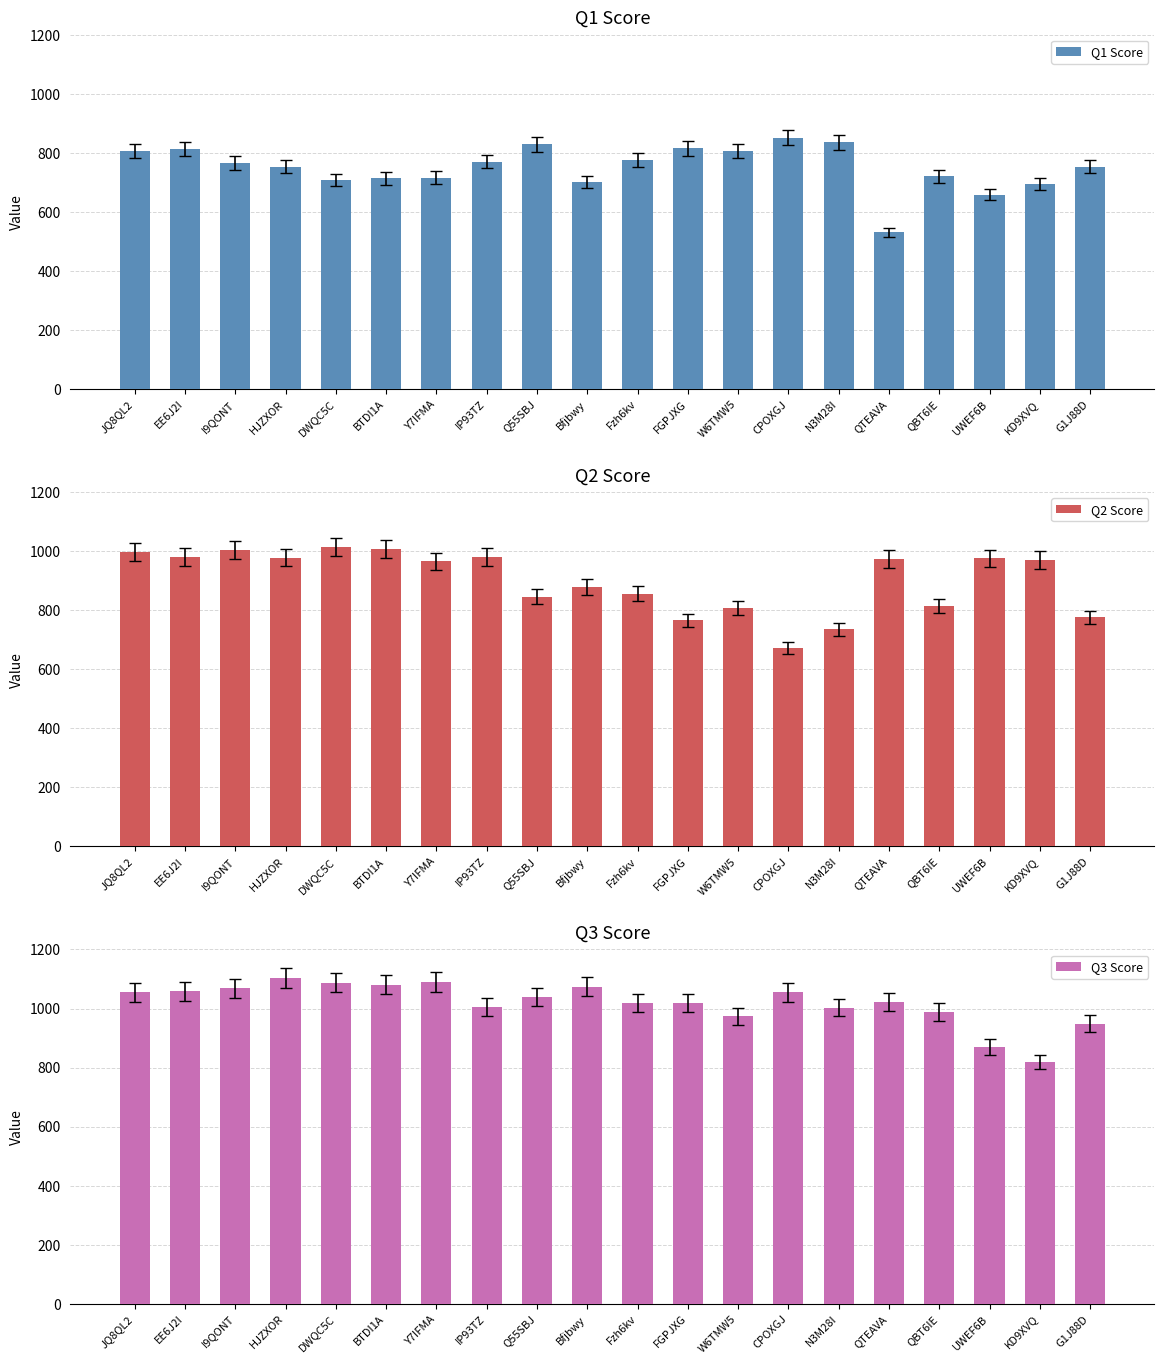

What is the sum of all Q3 Score values?

20376